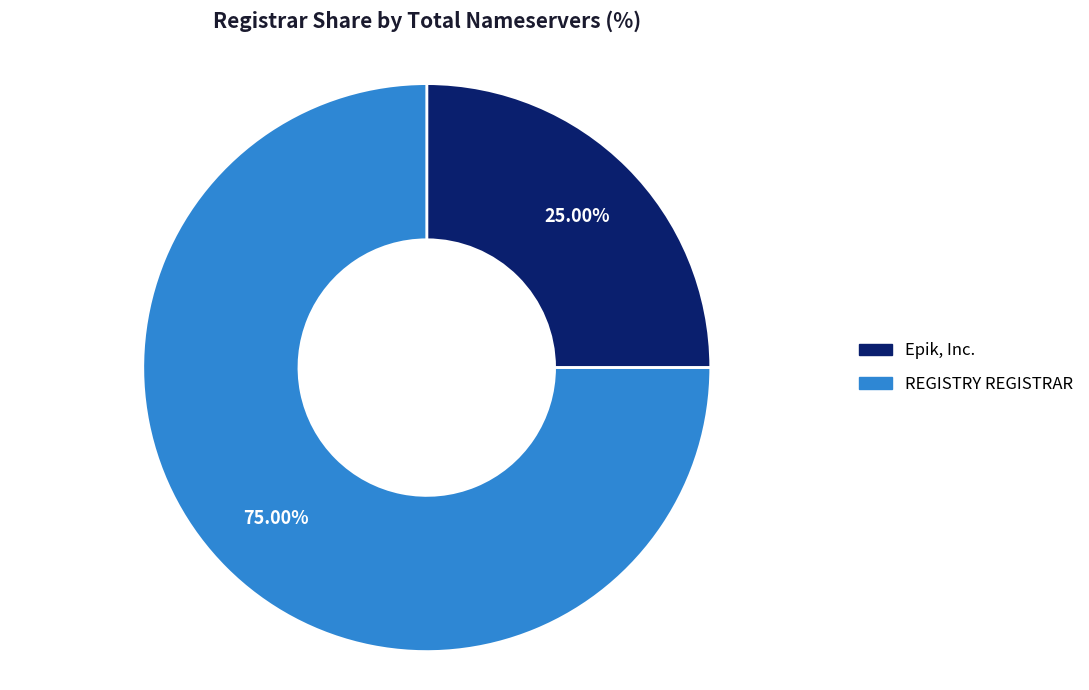

Is there a majority slice in this chart?

Yes